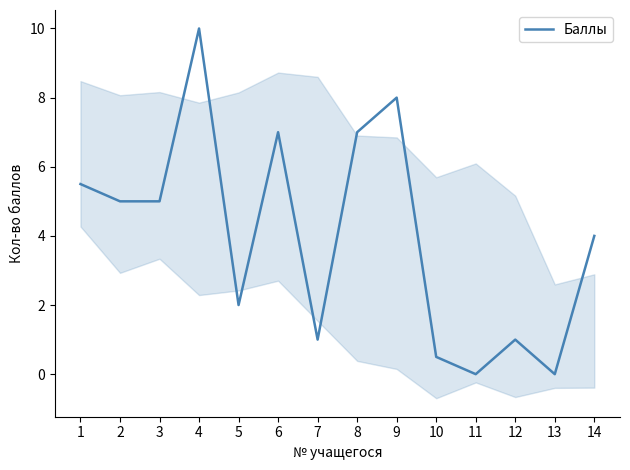

At which label does the data first exceed 5?

1